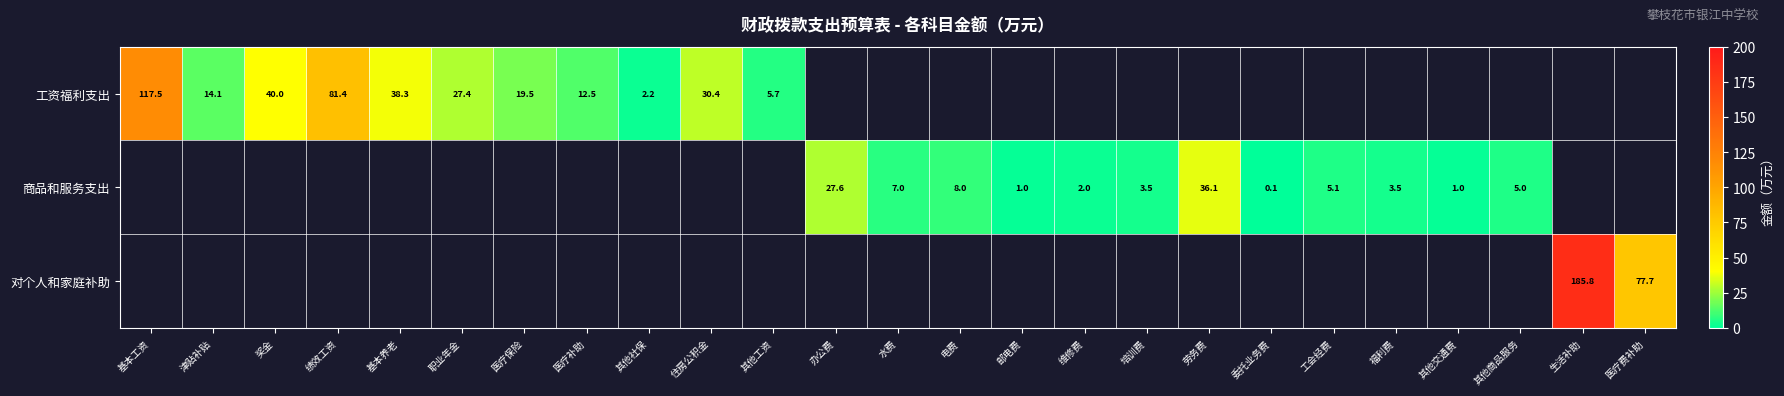

How many data points in 商品和服务支出 are above 0?

12